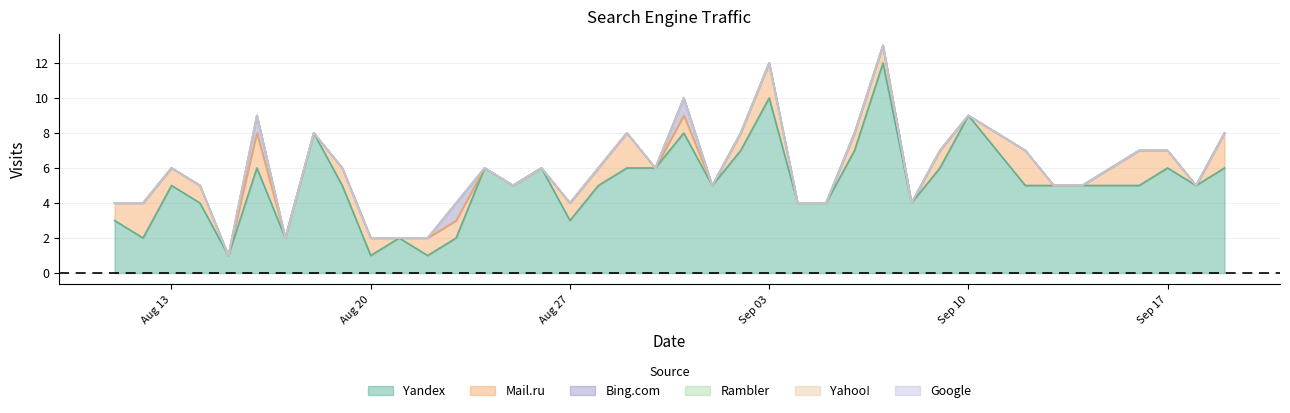

Rank the categories by Bing.com value from lowest to highest.

2018-09-19, 2018-09-18, 2018-09-17, 2018-09-16, 2018-09-15, 2018-09-14, 2018-09-13, 2018-09-12, 2018-09-11, 2018-09-10, 2018-09-09, 2018-09-08, 2018-09-07, 2018-09-06, 2018-09-05, 2018-09-04, 2018-09-03, 2018-09-02, 2018-09-01, 2018-08-30, 2018-08-29, 2018-08-28, 2018-08-27, 2018-08-26, 2018-08-25, 2018-08-24, 2018-08-22, 2018-08-21, 2018-08-20, 2018-08-19, 2018-08-18, 2018-08-17, 2018-08-15, 2018-08-14, 2018-08-13, 2018-08-12, 2018-08-11, 2018-08-31, 2018-08-23, 2018-08-16